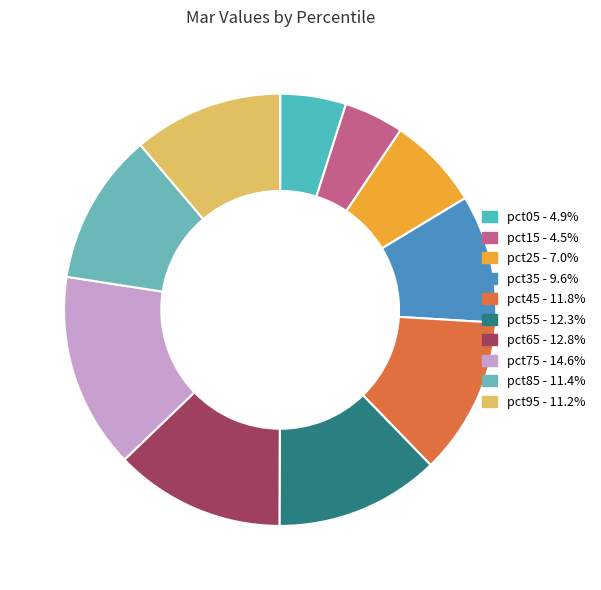

Does any single category account for the majority?

No